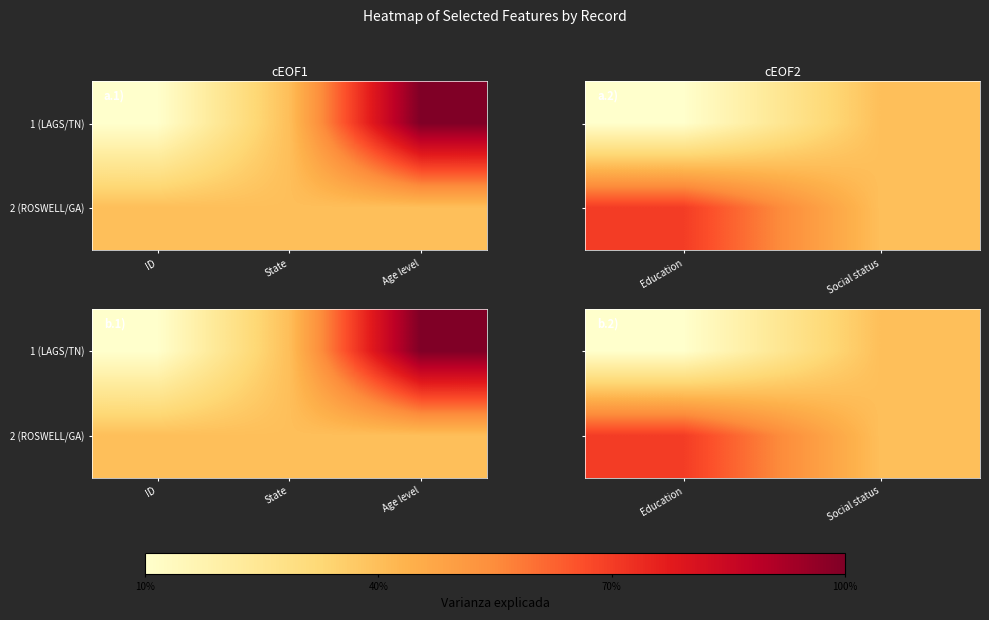

Count the number of data series in this chart.

2